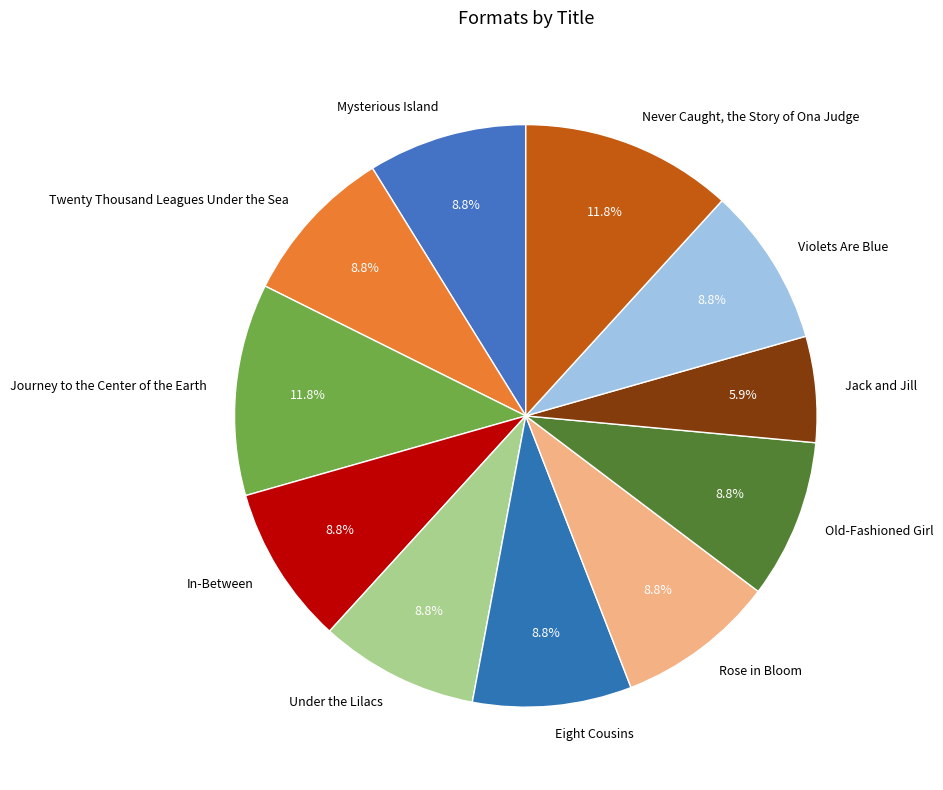

Which has a higher value, Jack and Jill or Rose in Bloom?

Rose in Bloom